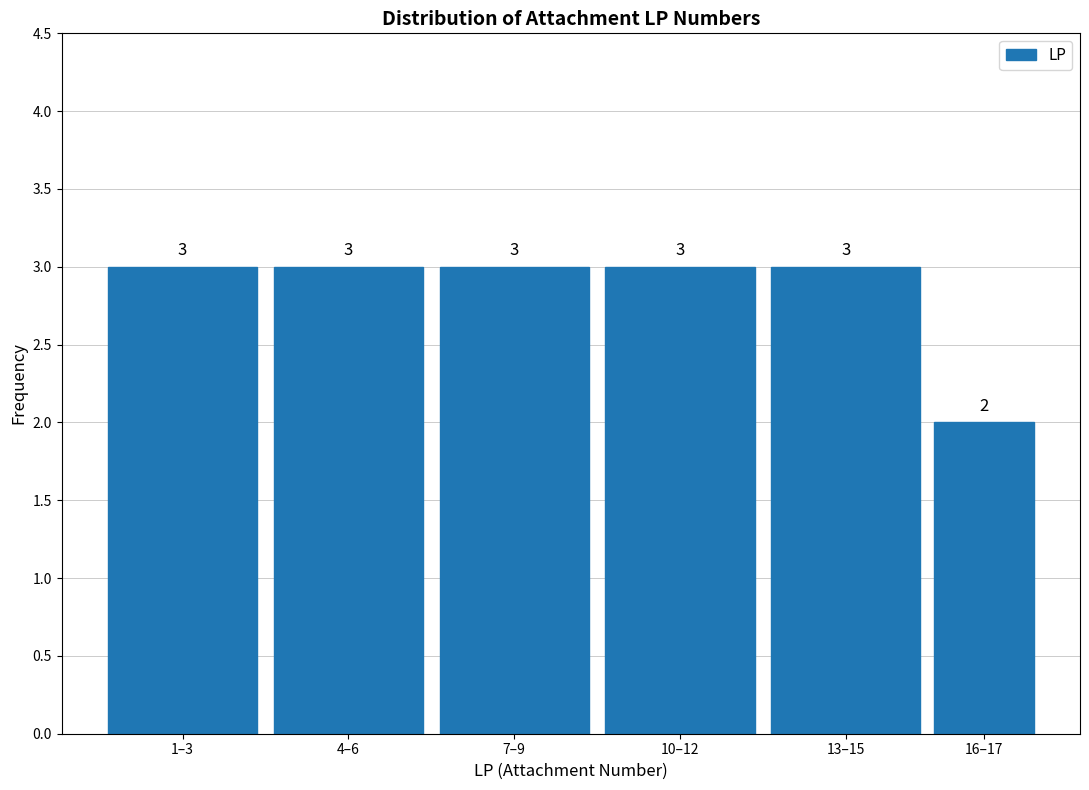

Reading left to right, list all the values displayed in this chart.

3	3	3	3	3	2